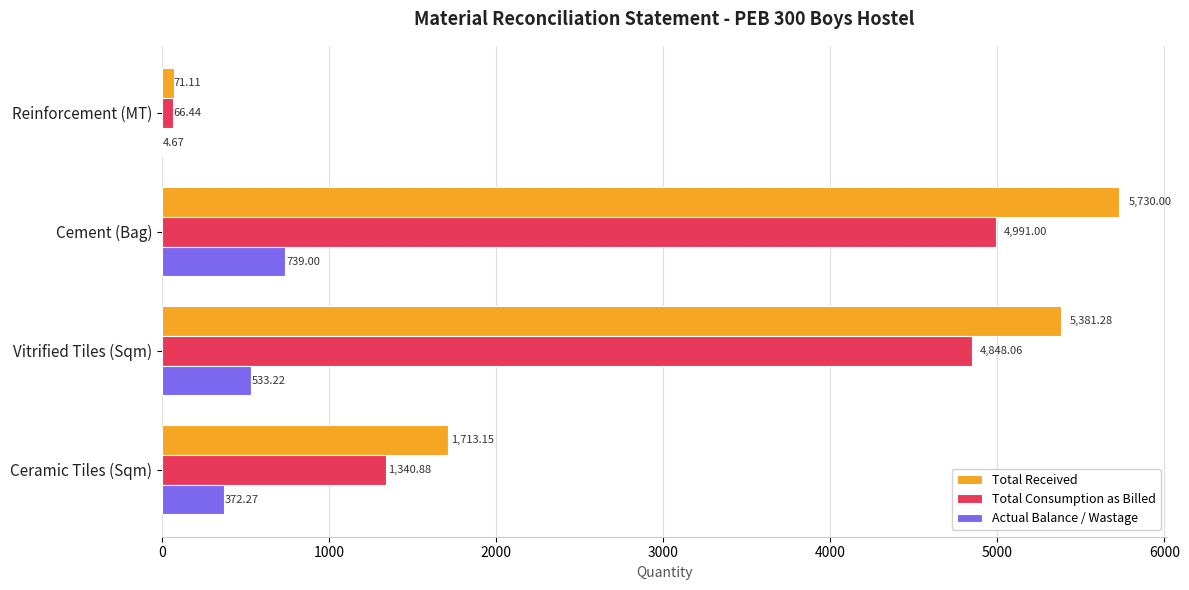

Between Reinforcement (MT) and Ceramic Tiles (Sqm), which series saw the biggest shift?

Total Received